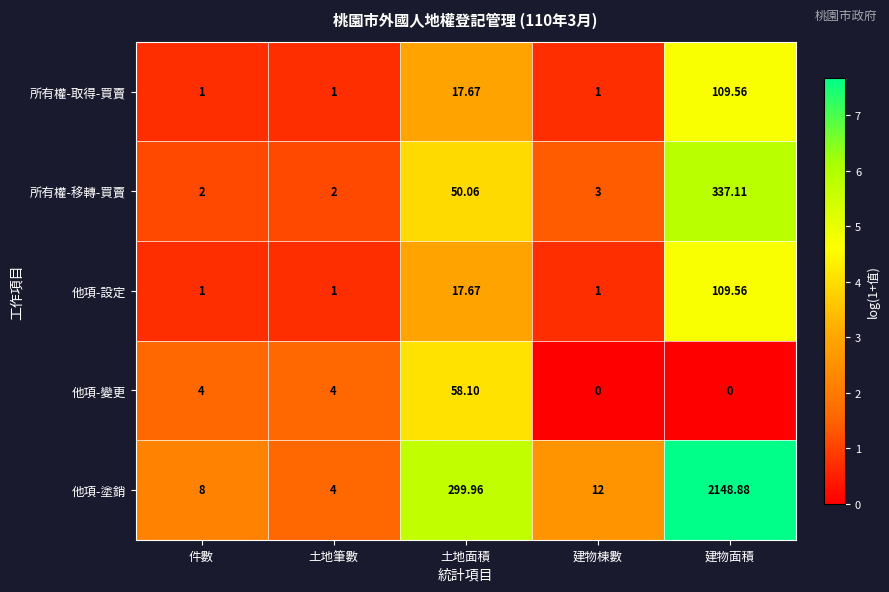

Which series has the widest spread of values?

他項-塗銷